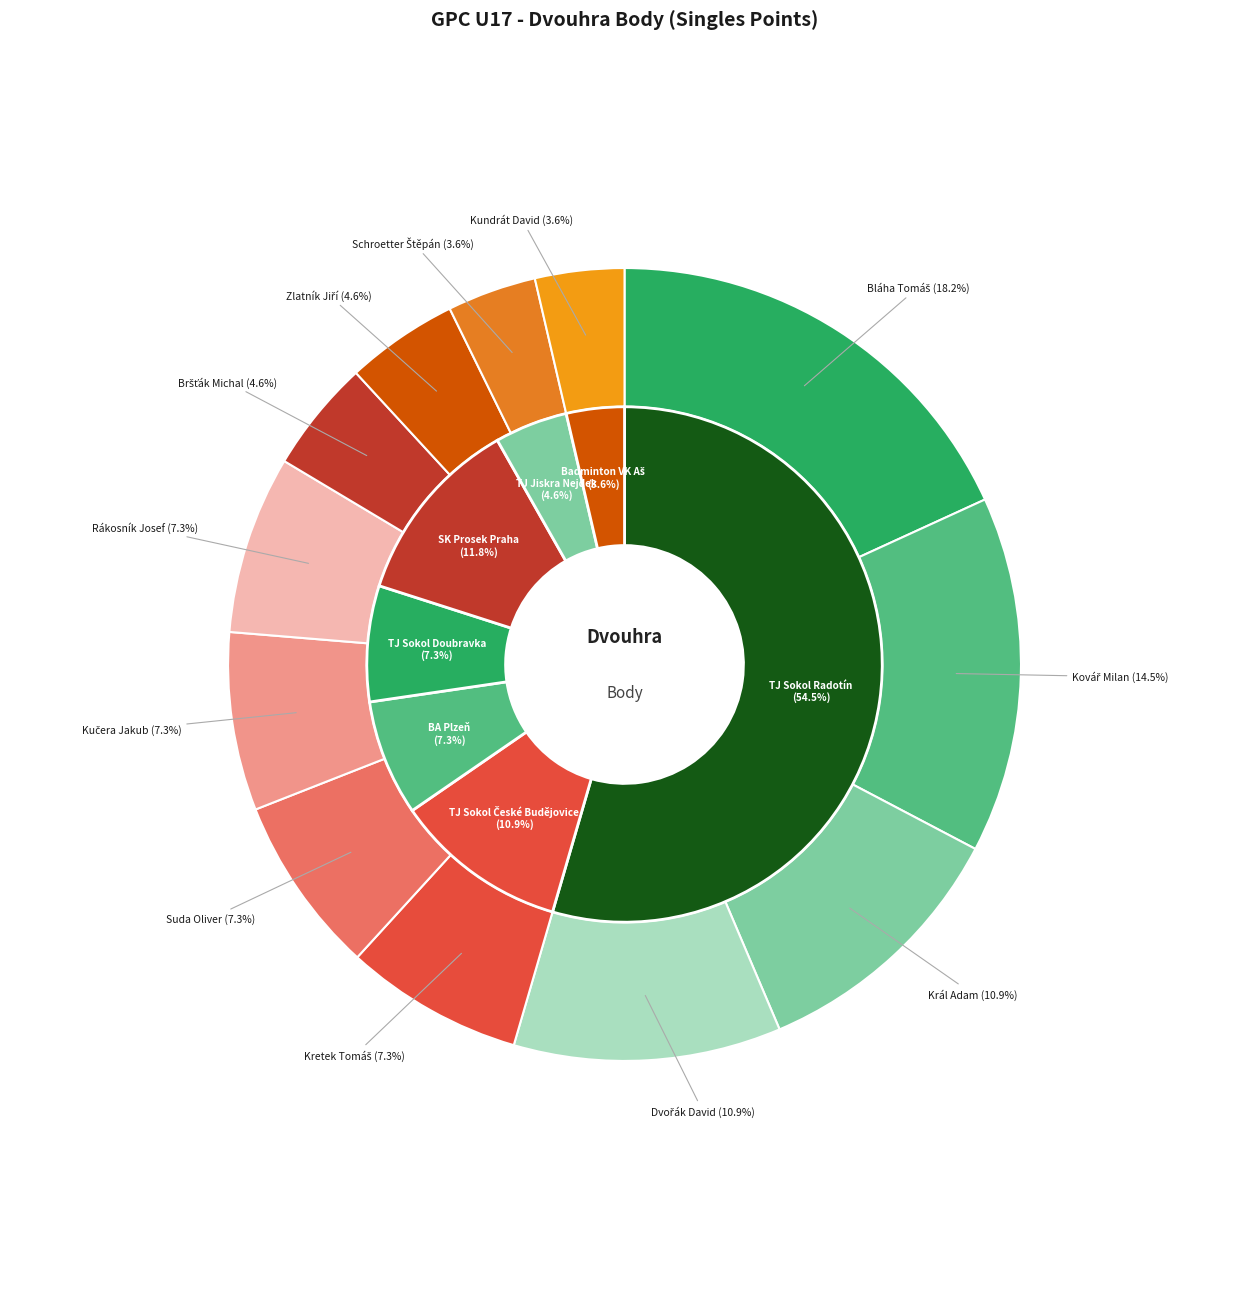

How many slices are in this pie chart?

12